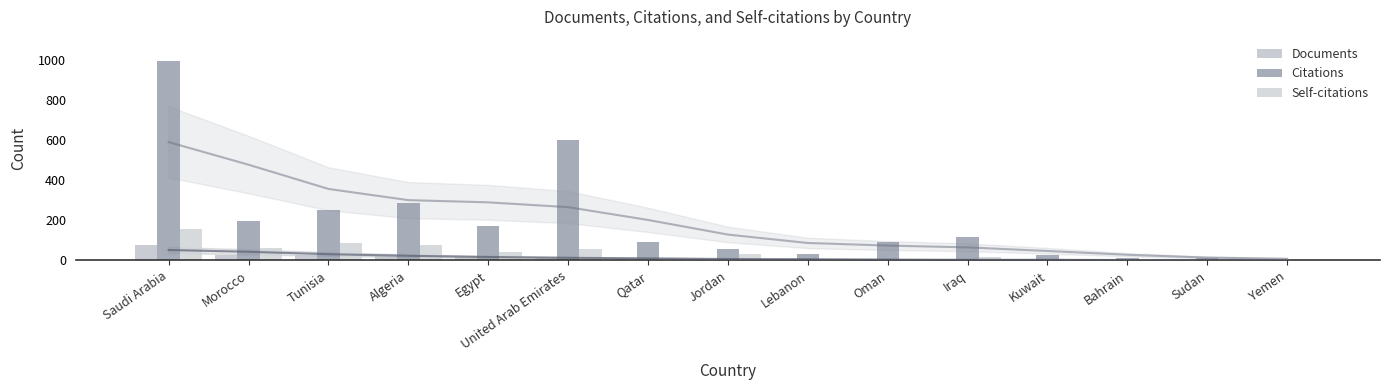

How many values in the Documents series exceed 7?

7